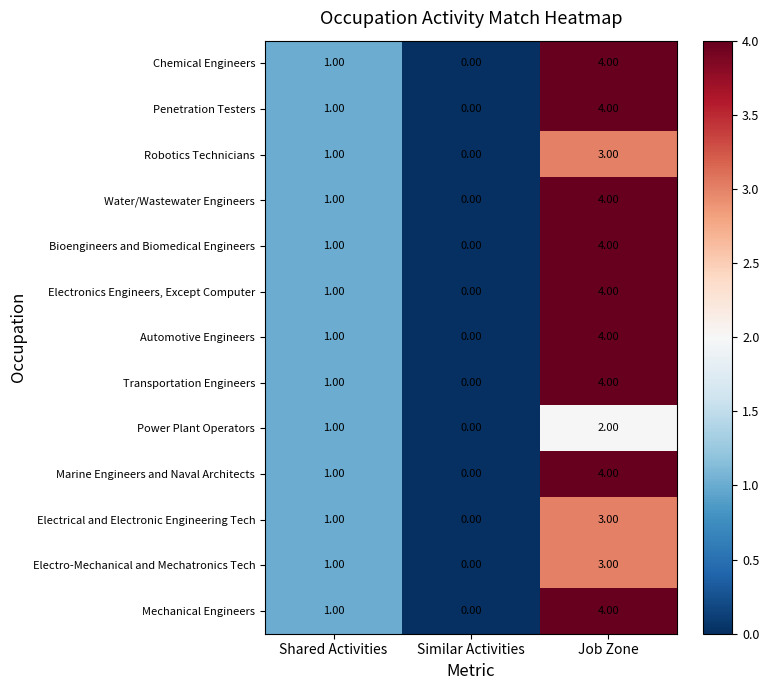

List the labels in order of Automotive Engineers value, largest first.

Job Zone, Shared Activities, Similar Activities